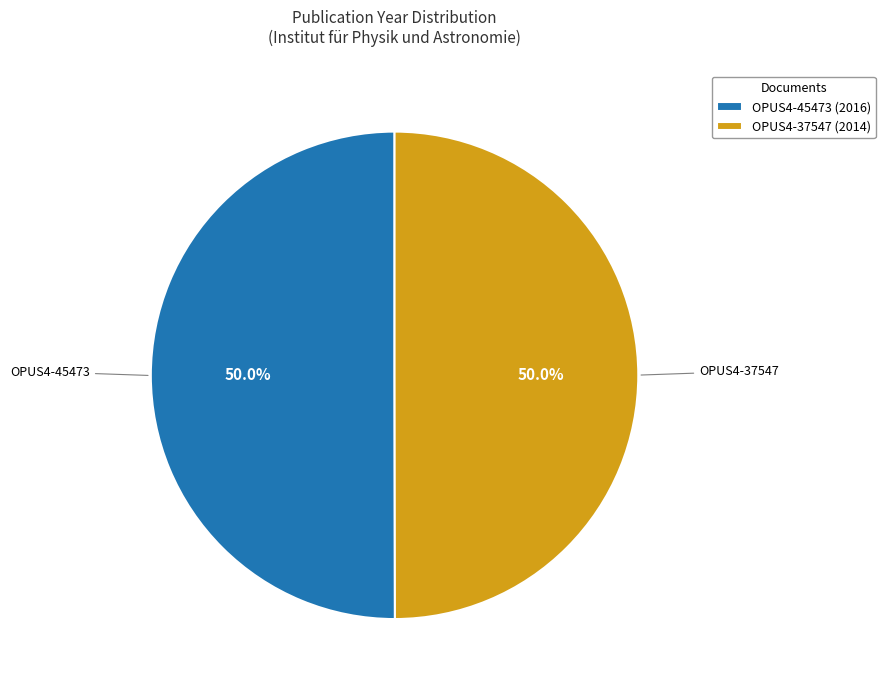

What percentage do OPUS4-45473 and OPUS4-37547 together represent?

100.0%